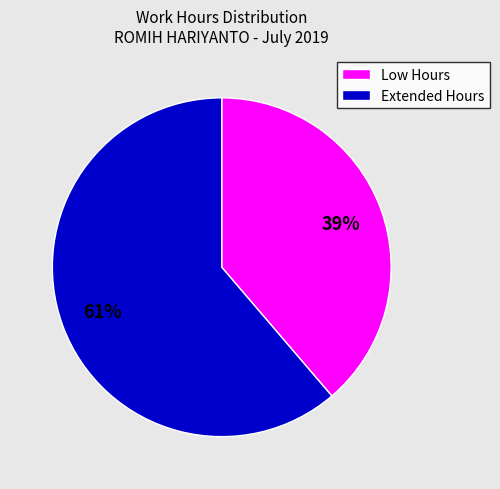

Between Extended Hours and Low Hours, which is larger?

Extended Hours